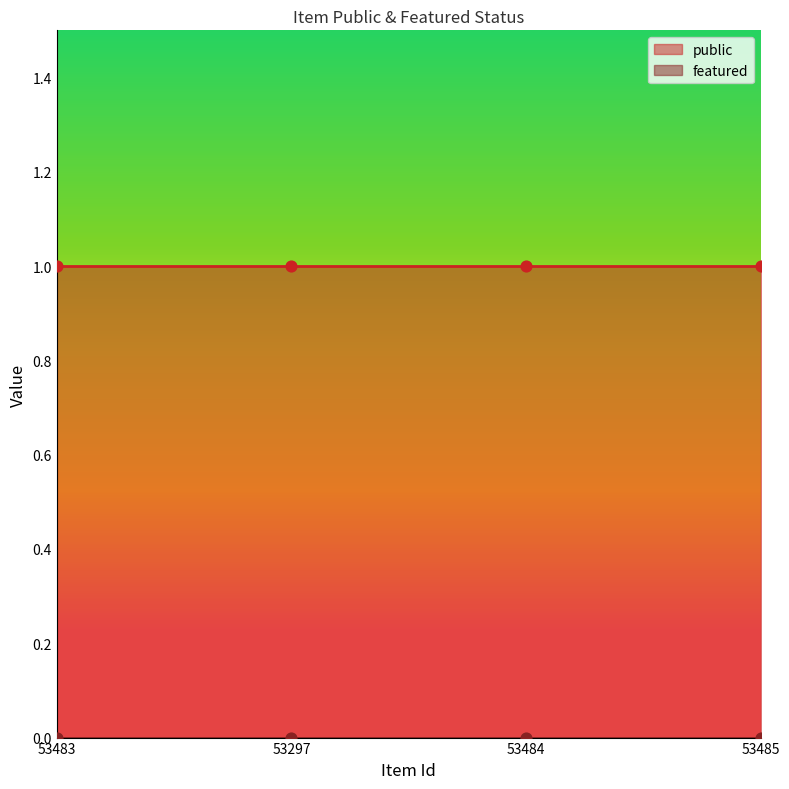

At how many categories does at least one series exceed 0?

4